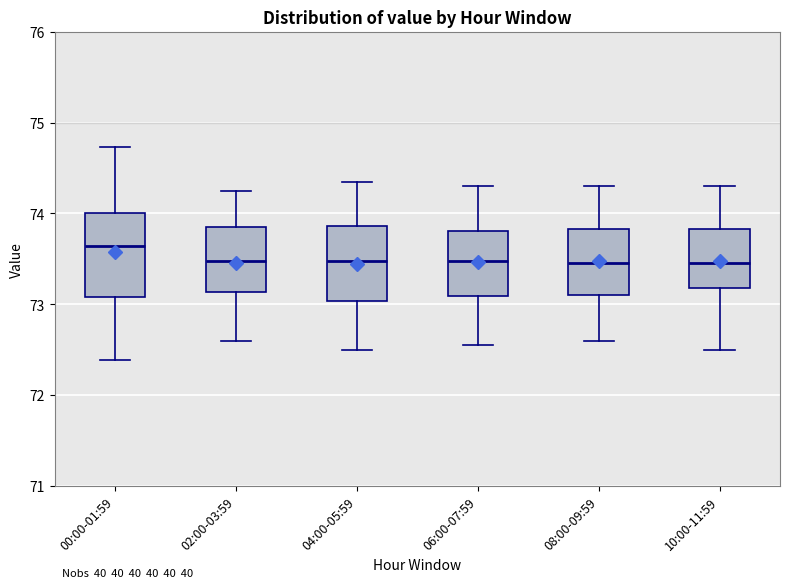

Reading left to right, read every box against the y-axis: the position of its median line, the range the box covers, and the ends of its whiskers. The values are not printed on the chart, so give them approximately, as read against the axis.

00:00-01:59: median 73.6, box 73.1 to 74.0, whiskers 72.4 to 74.7
02:00-03:59: median 73.5, box 73.1 to 73.9, whiskers 72.6 to 74.3
04:00-05:59: median 73.5, box 73.0 to 73.9, whiskers 72.5 to 74.4
06:00-07:59: median 73.5, box 73.1 to 73.8, whiskers 72.6 to 74.3
08:00-09:59: median 73.5, box 73.1 to 73.8, whiskers 72.6 to 74.3
10:00-11:59: median 73.5, box 73.2 to 73.8, whiskers 72.5 to 74.3